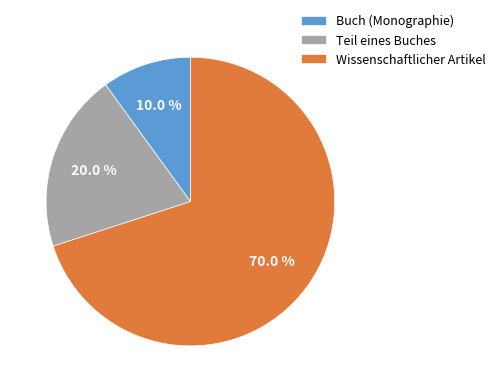

What is the largest slice in the pie chart?

Wissenschaftlicher Artikel